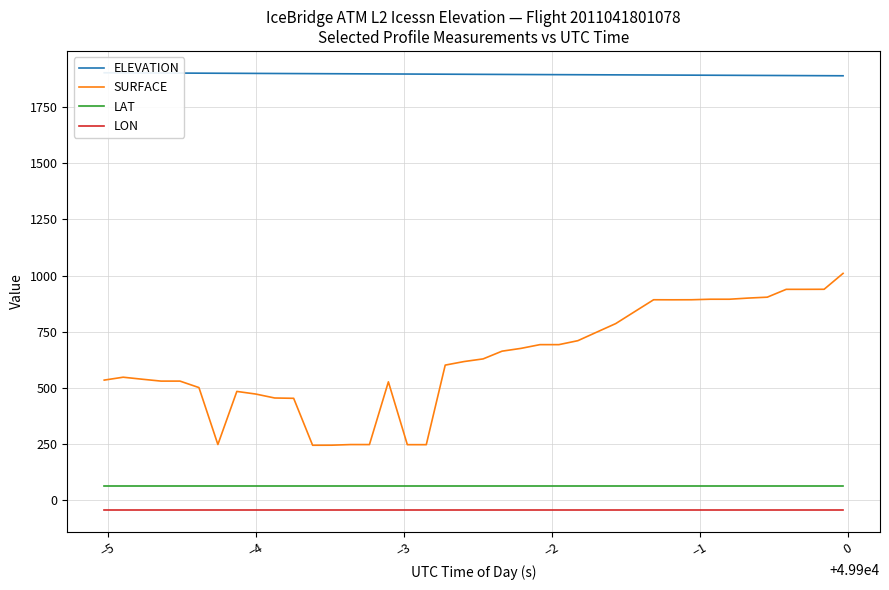

What is the lowest value of the LAT series?

62.5